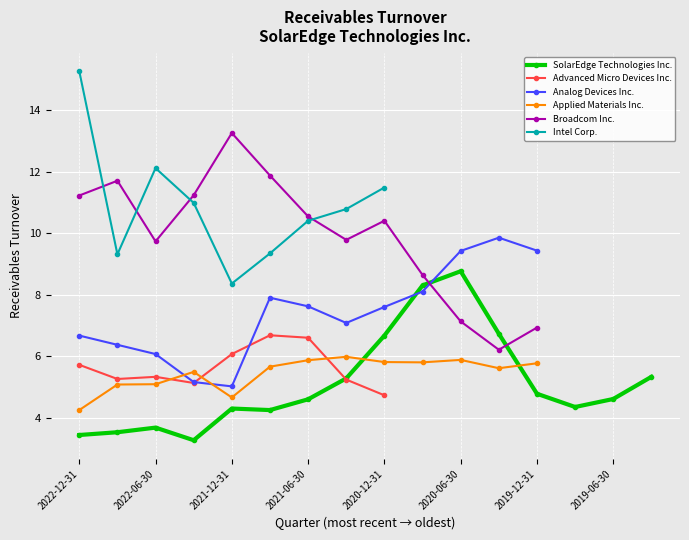

Rank the categories by Intel Corp. value from highest to lowest.

2022-12-31, 2022-06-30, 2020-12-31, 2022-03-31, 2021-03-31, 2021-06-30, 2021-09-30, 2022-09-30, 2021-12-31, 2020-09-30, 2020-06-30, 2020-03-31, 2019-12-31, 2019-09-30, 2019-06-30, 2019-03-31